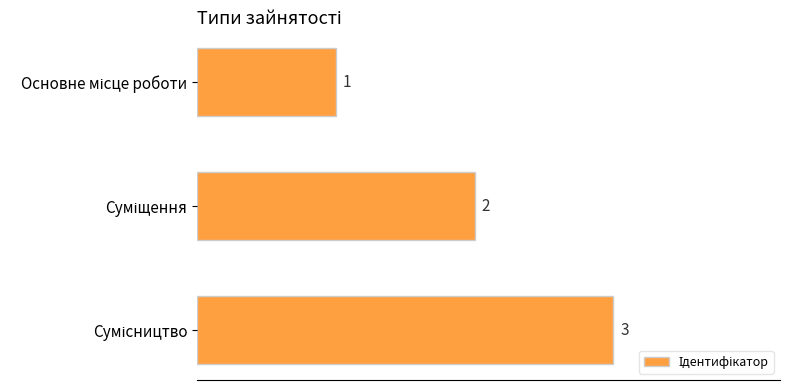

How many values are between 1 and 3?

3